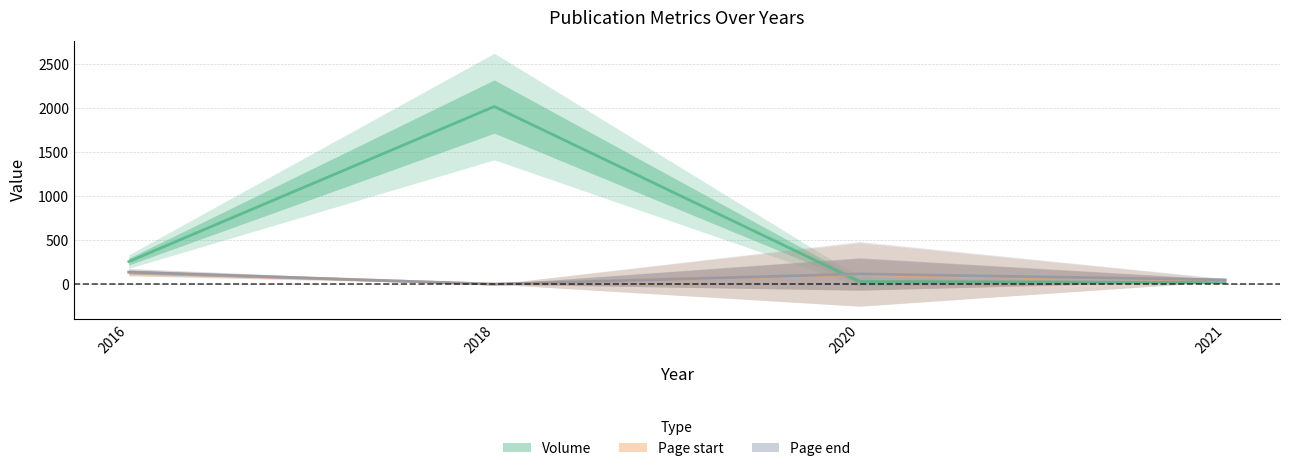

What is the greatest value displayed?

2018